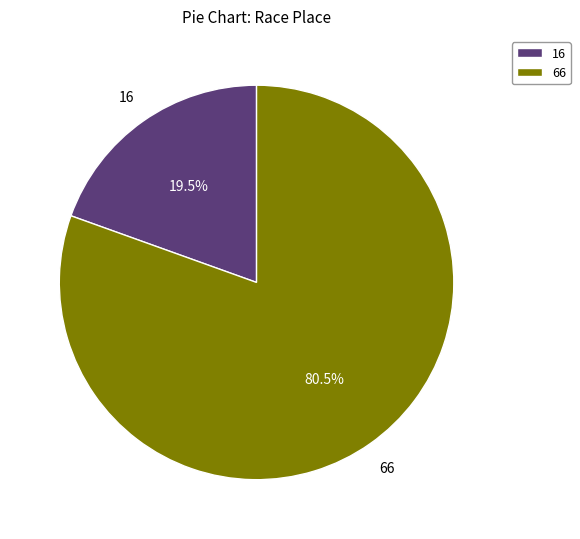

Combined, do 16 and 66 account for over 50%?

Yes